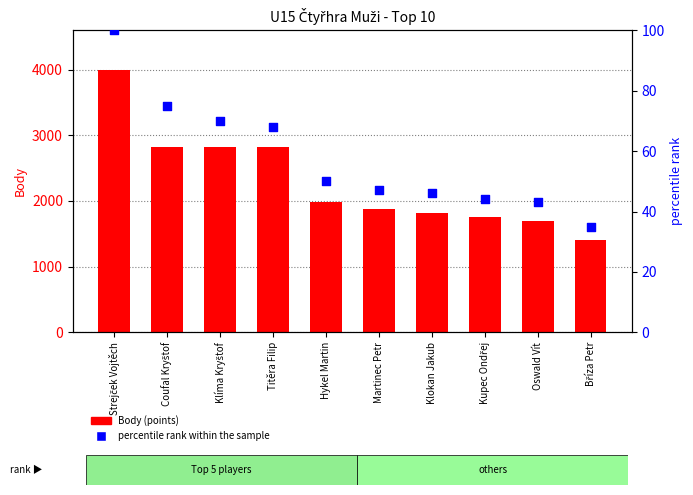

Which series contains the lowest Y value?

percentile rank within sample